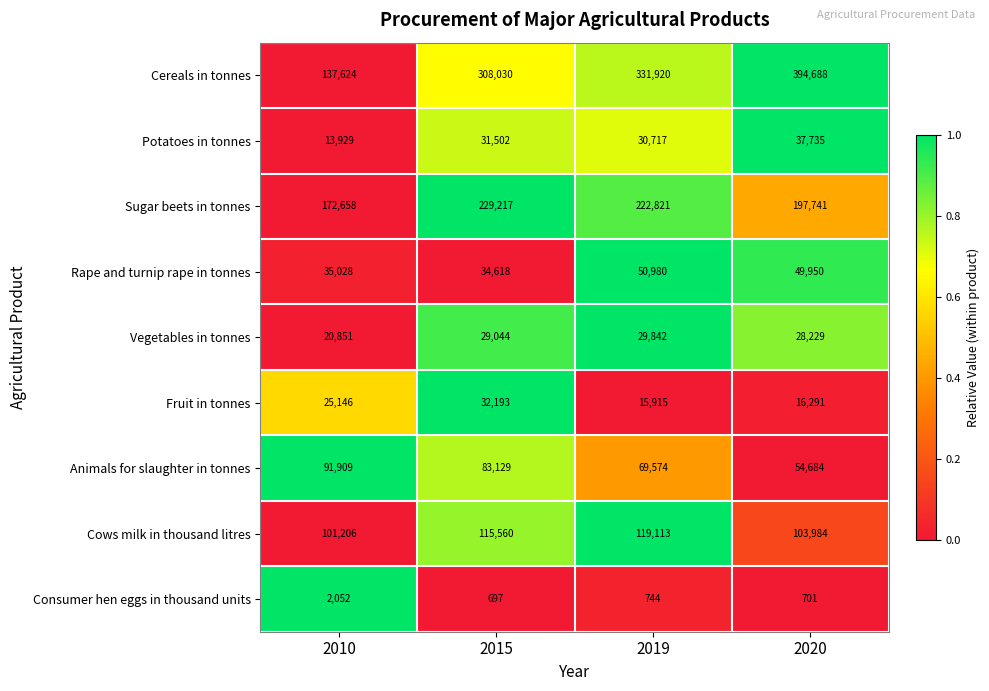

Count the number of categories in the chart.

4